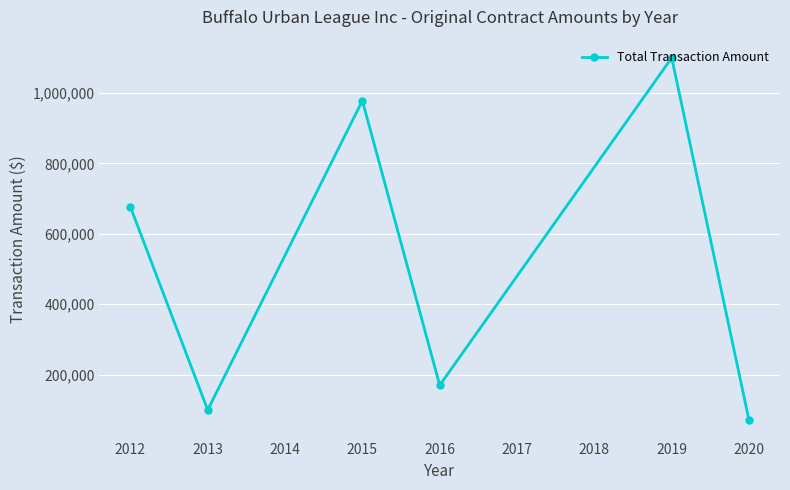

Is it true that the value at 2012 is 961441?

False